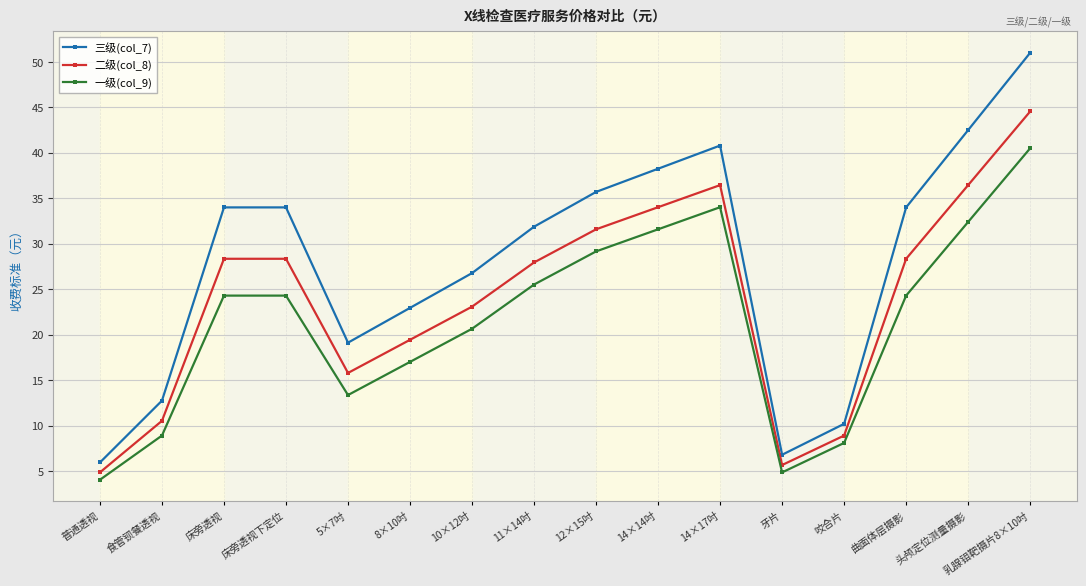

True or false: 一级(col_9) has more than 2 points higher than both neighbors.

False